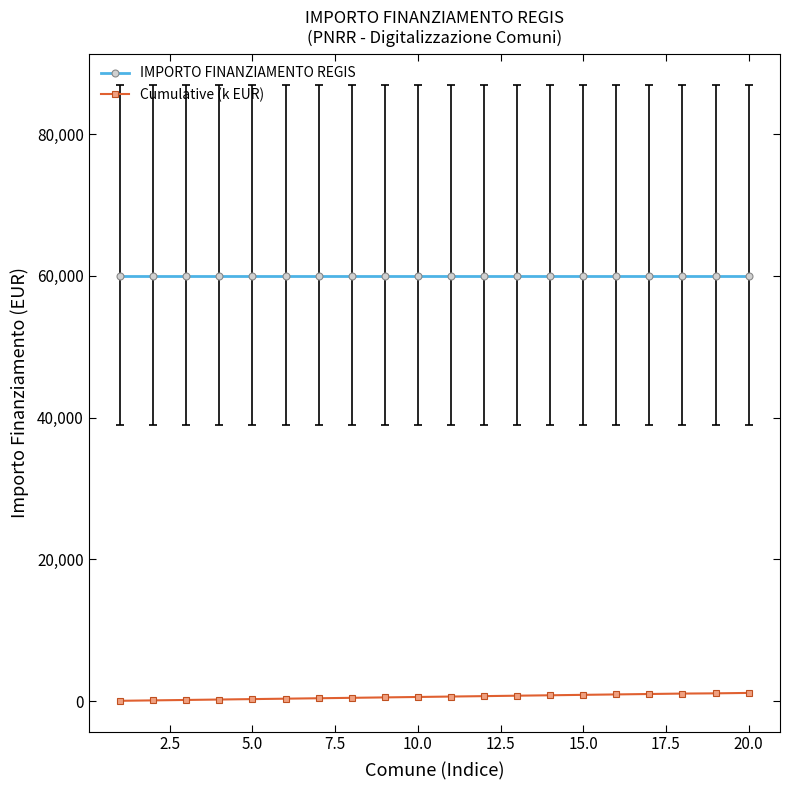

How many series are shown in this chart?

2